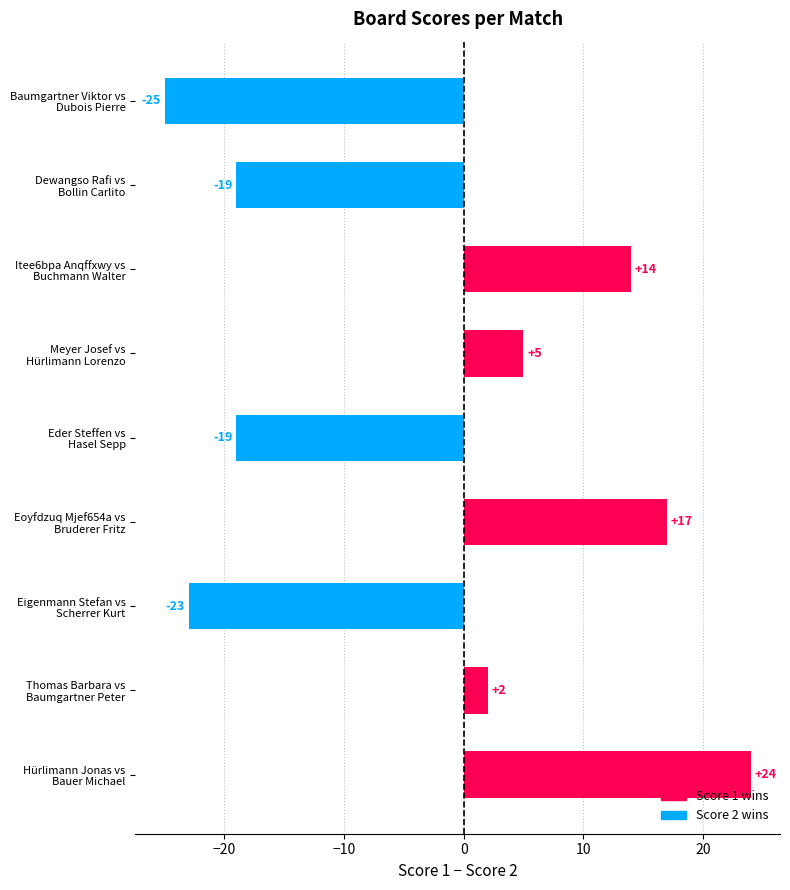

What is the smallest value displayed?

-25